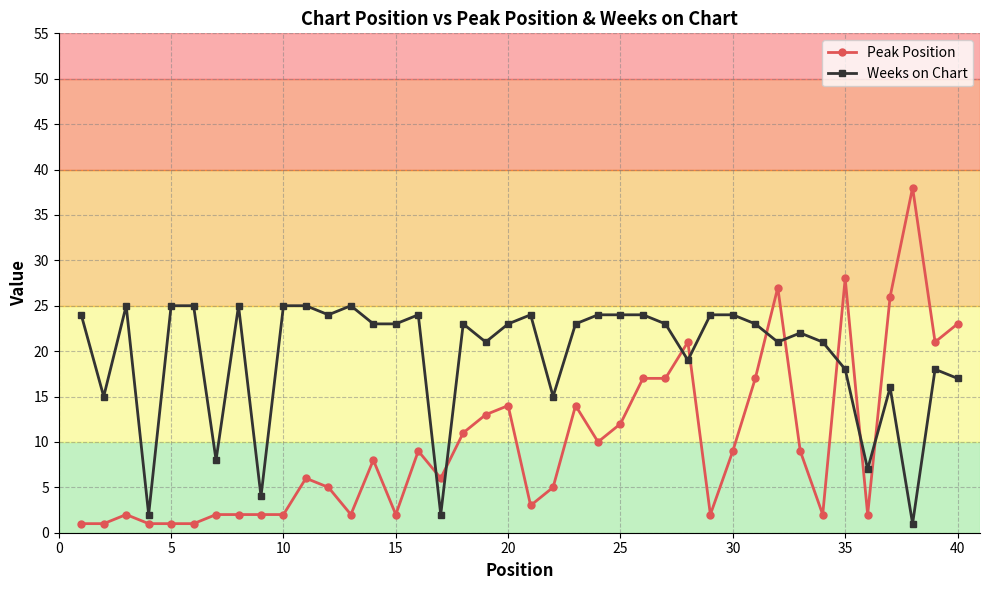

List the series in order of their peak value, highest first.

Peak Position, Weeks on Chart